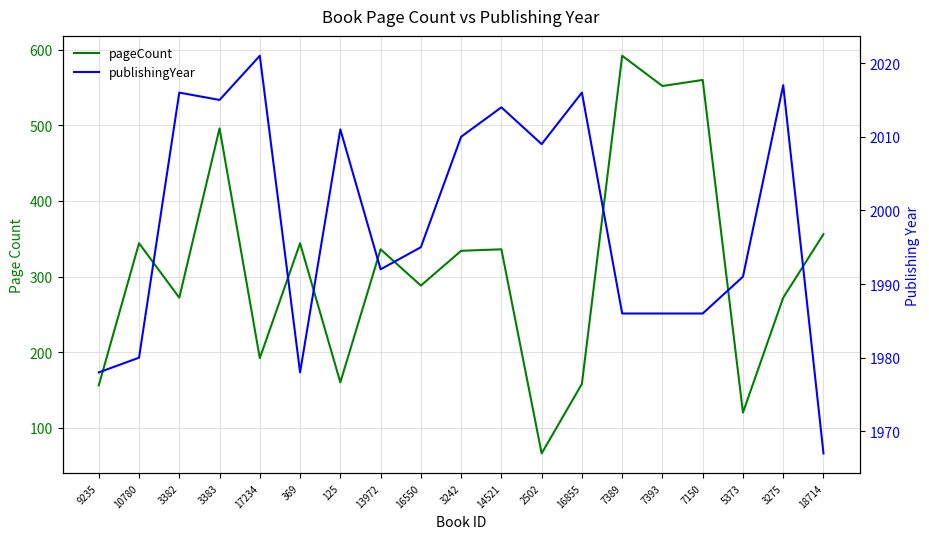

Reading left to right, list all the values displayed in this chart.

pageCount: 9235=156	10780=344	3382=272	3383=496	17234=192	369=344	125=160	13972=336	16550=288	3242=334	14521=336	2502=66	16855=158	7389=592	7393=552	7150=560	5373=120	3275=272	18714=356
publishingYear: 9235=1978	10780=1980	3382=2016	3383=2015	17234=2021	369=1978	125=2011	13972=1992	16550=1995	3242=2010	14521=2014	2502=2009	16855=2016	7389=1986	7393=1986	7150=1986	5373=1991	3275=2017	18714=1967